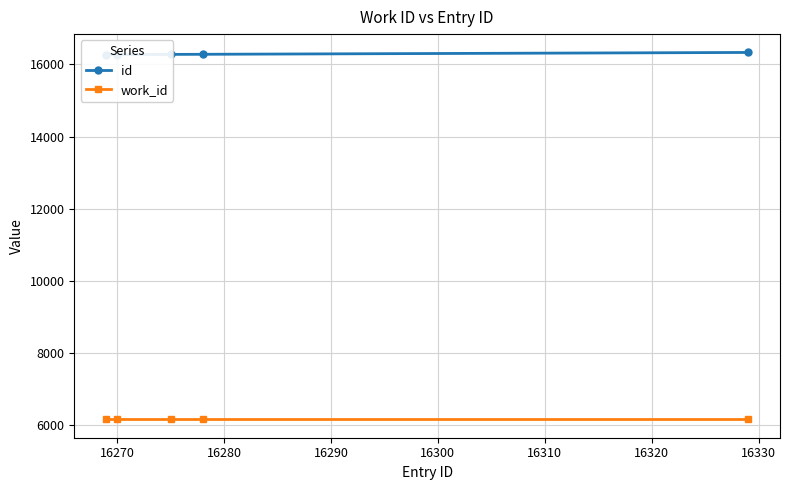

Reading left to right, extract all data points from this chart.

id: 16269	16270	16275	16278	16329
work_id: 6163	6163	6163	6163	6163